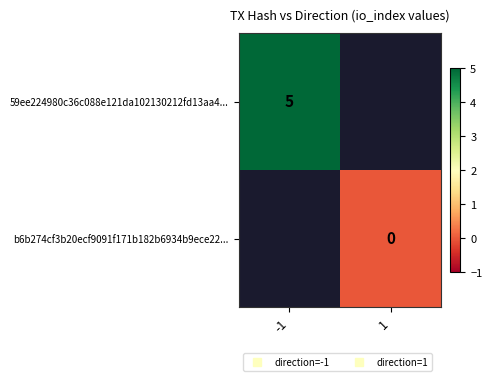

What is the approximate value of 59ee224980c36c088e121da102130212fd13aa4... at -1?

5.0